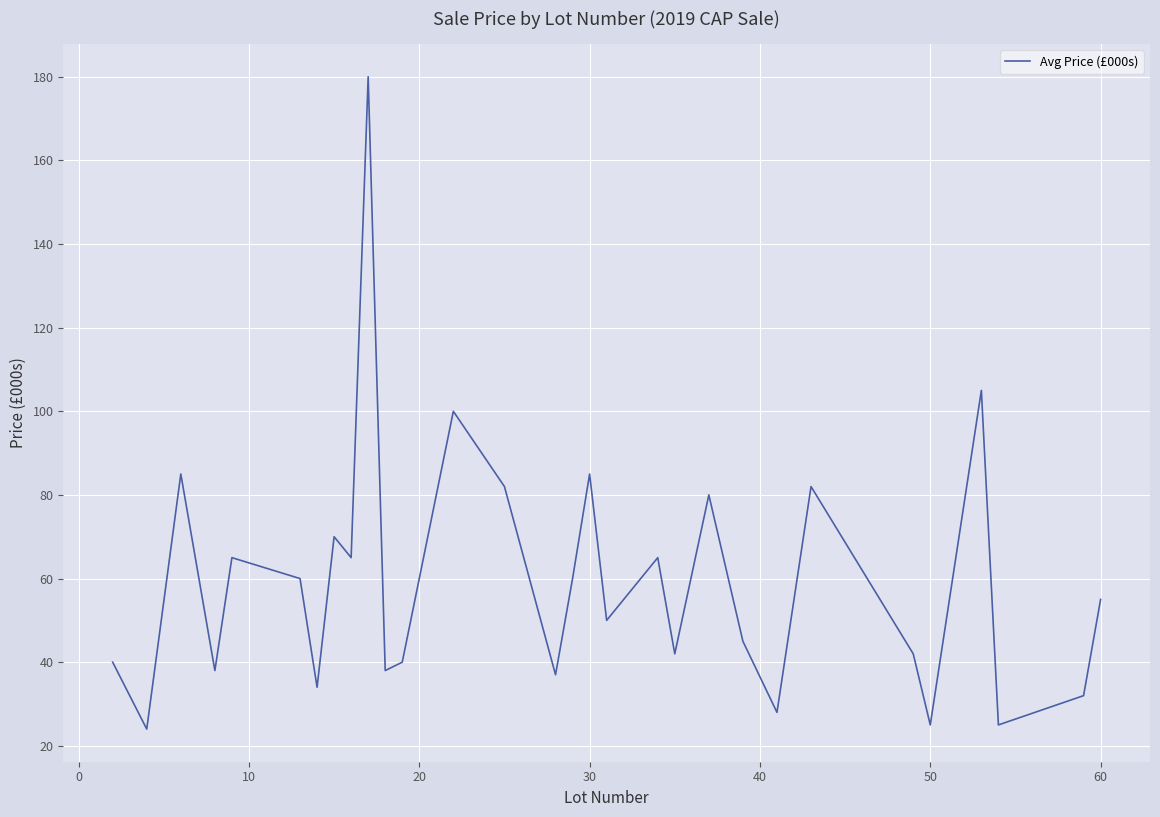

What is the maximum value shown in the chart?

180